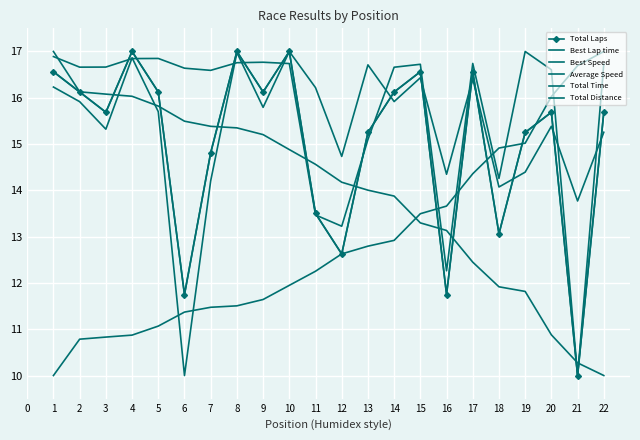

What is the minimum value for Best Lap time?

10.0